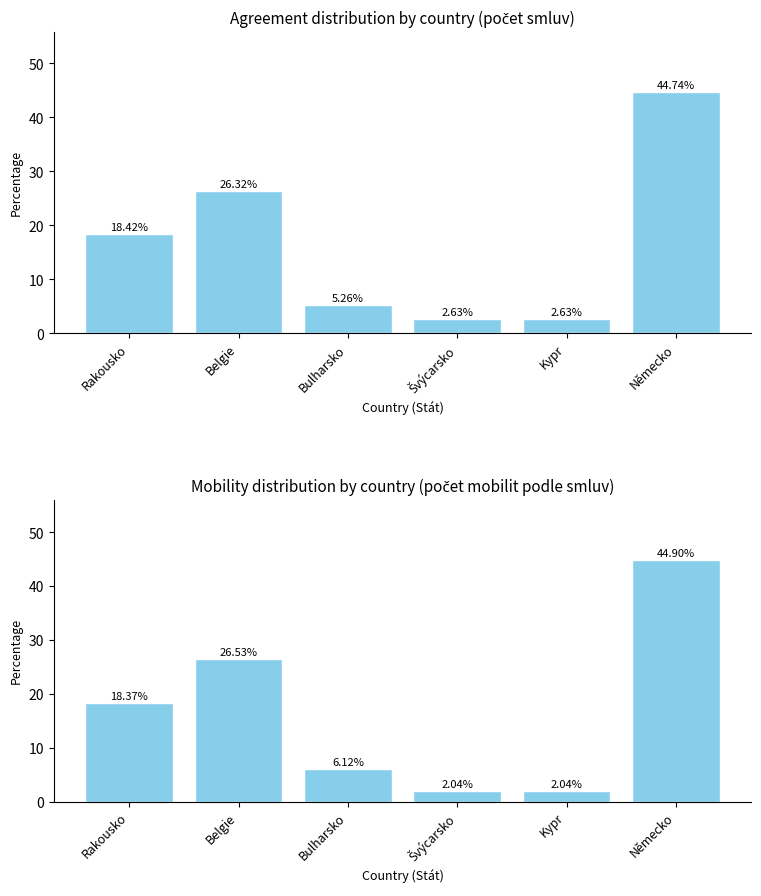

Is it true that Mobility slots equals 2.0 at Kypr?

True